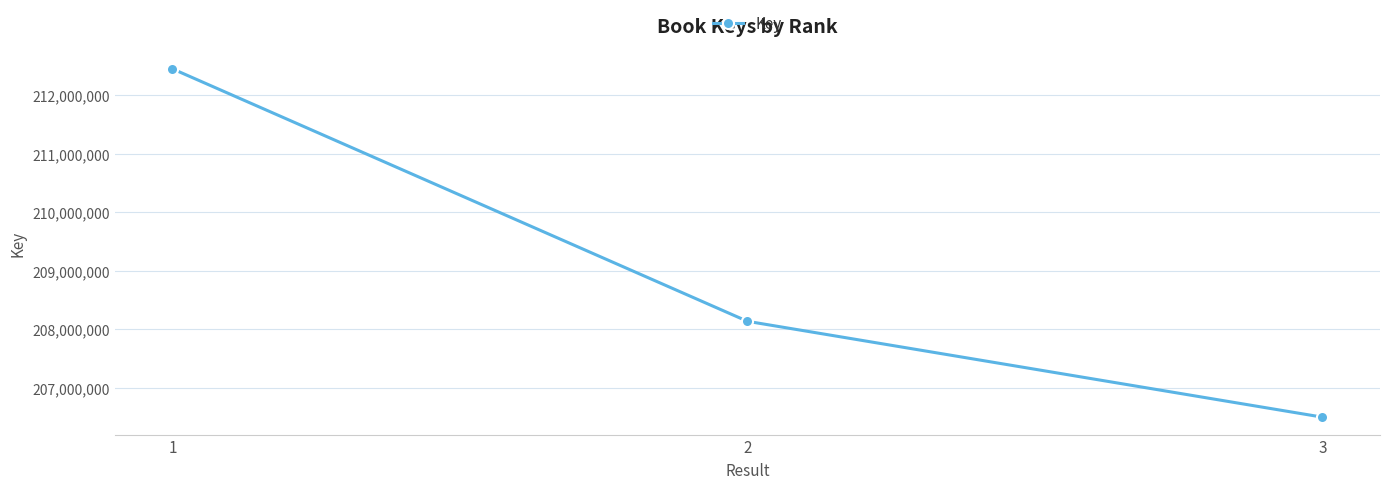

What is the value of the 2nd point from the left?

208133573